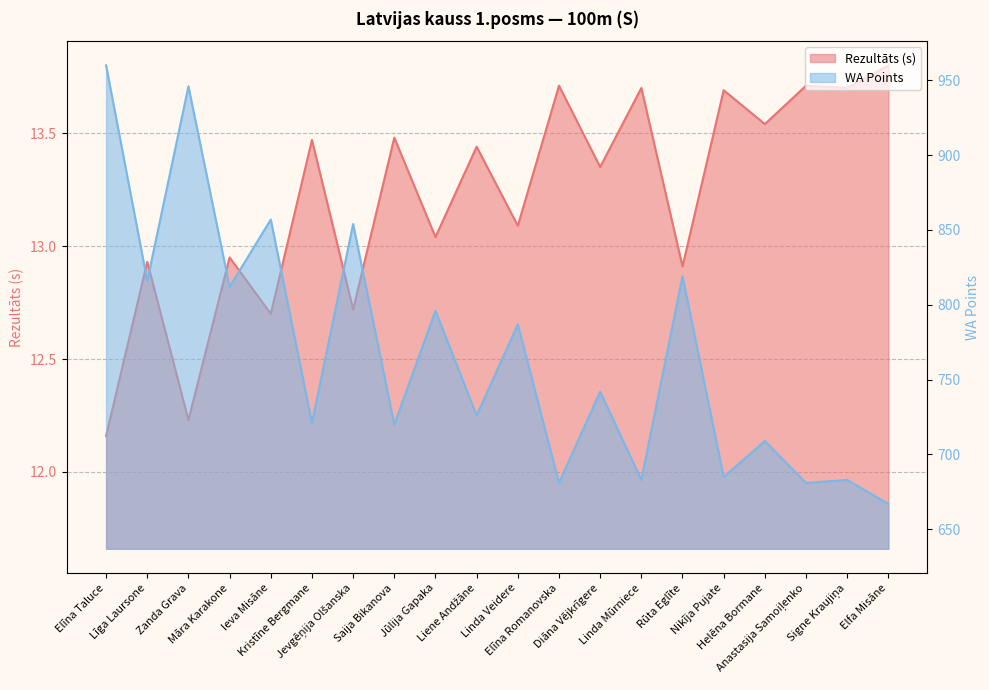

Is the value of Rezultāts at Signe Kraujiņa greater than the value of WA at Linda Veidere?

No